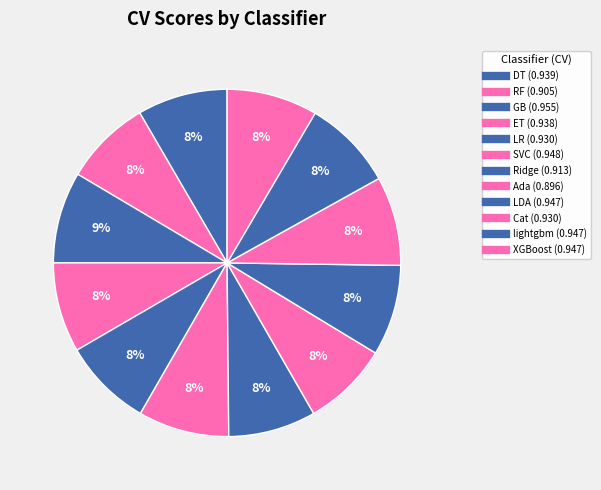

Is the sum of LR and Ada greater than half?

No